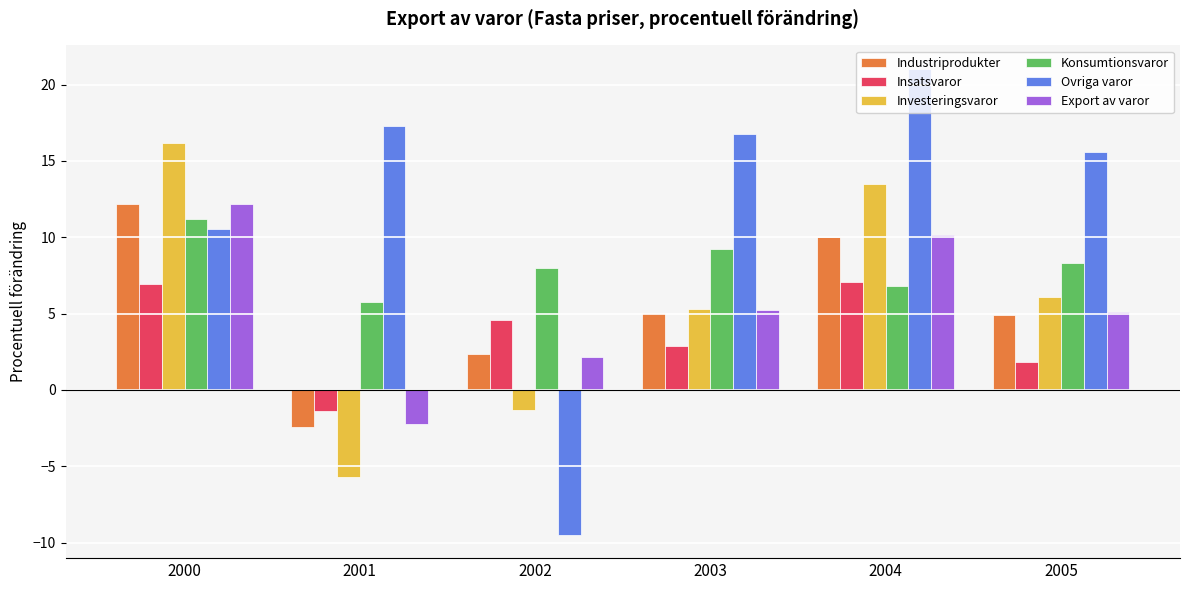

Which series changed the most between 2000 and 2003?

Investeringsvaror